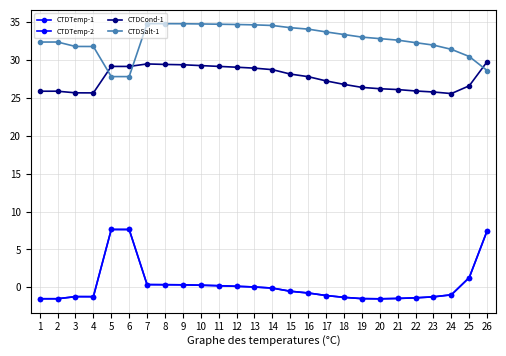

At which category does CTDTemp-2 reach its first local peak?

3